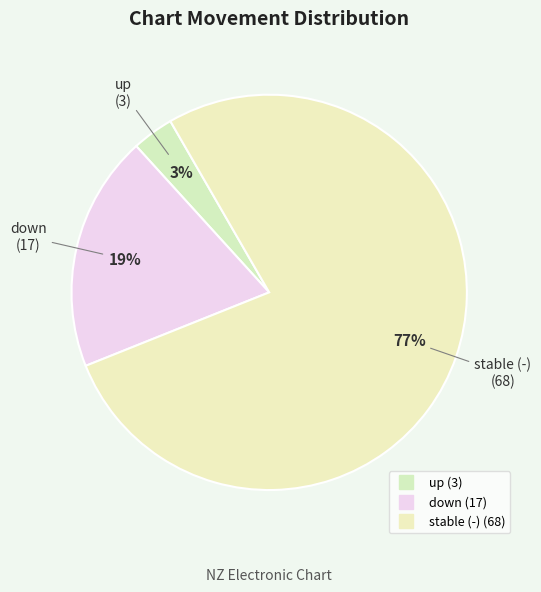

What is the smallest slice in the pie chart?

up